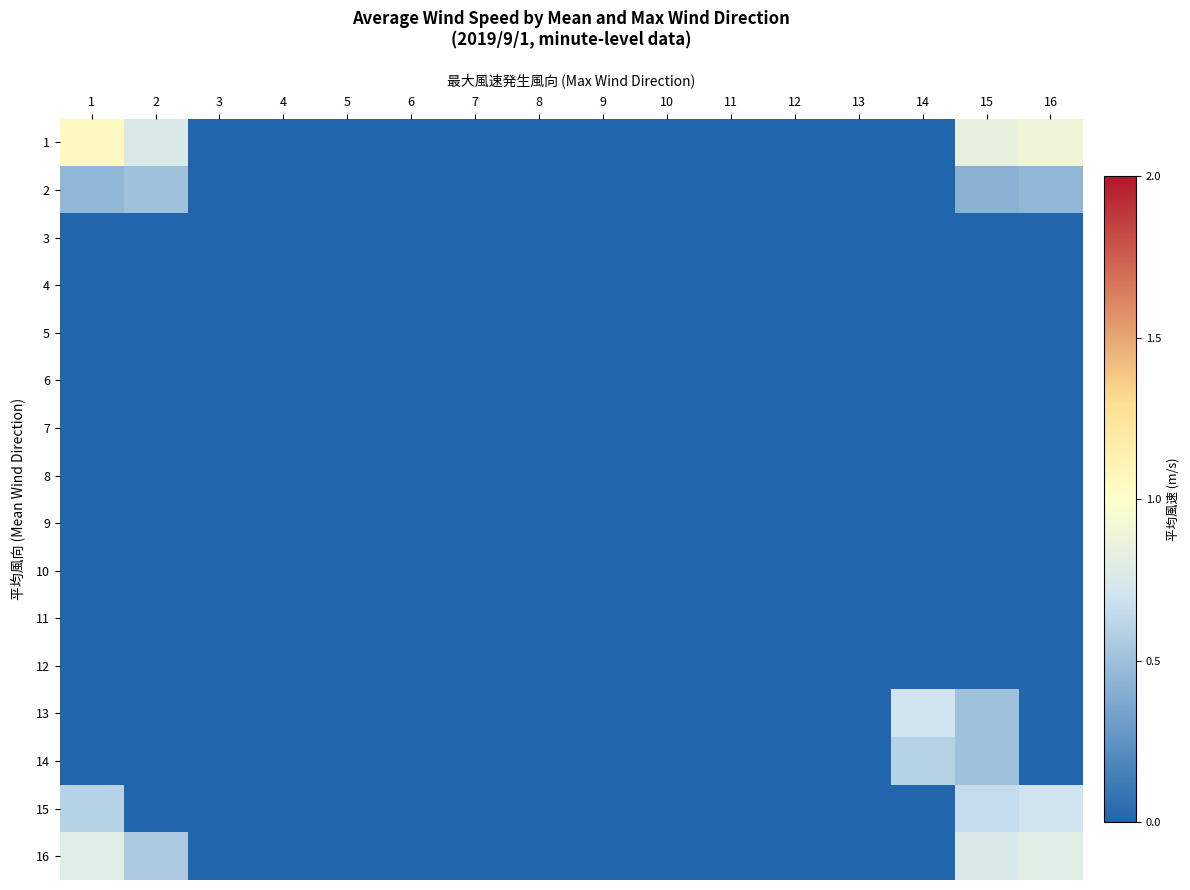

Which series has the largest total across all categories?

1